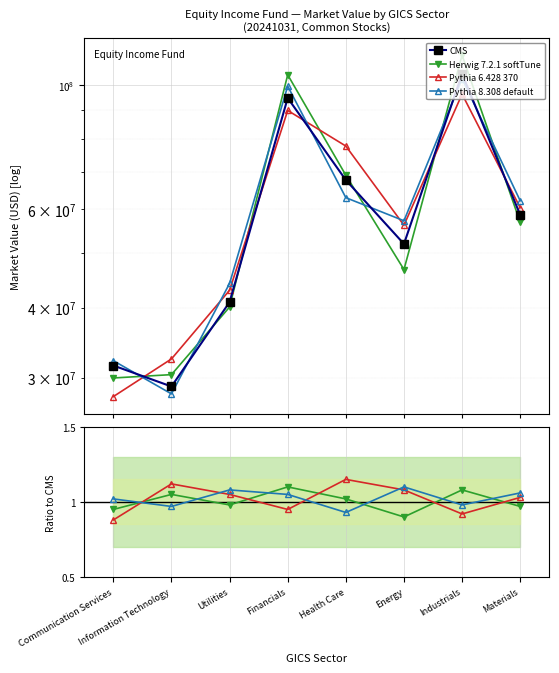

The value of Pythia 8.308 default at Communication Services is 0.6. True or false?

False